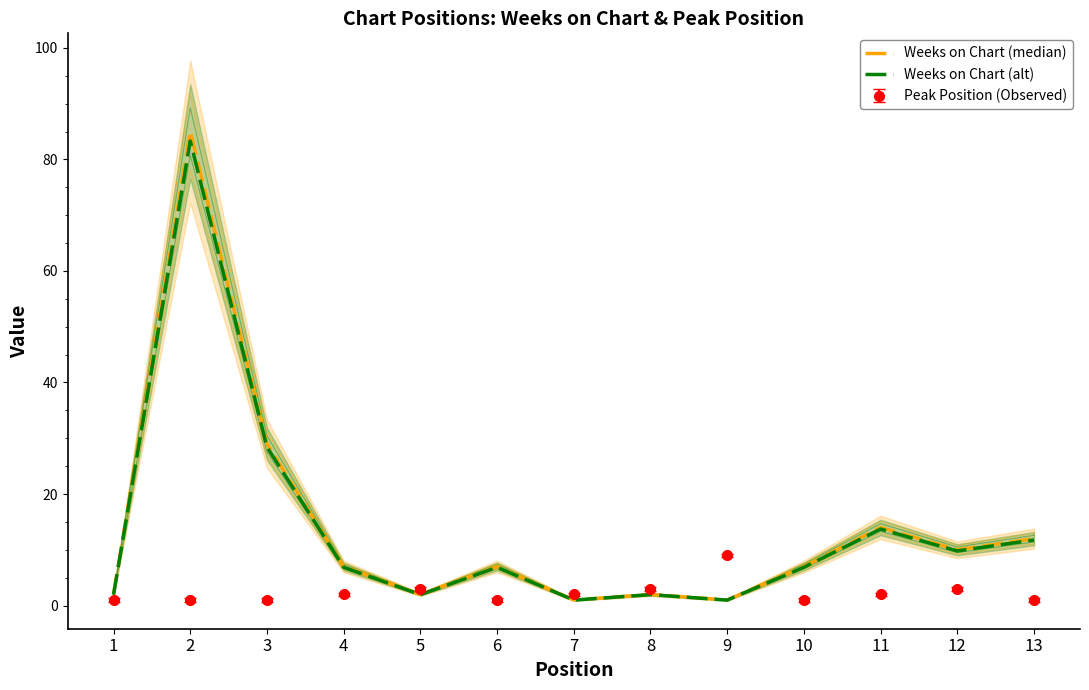

In Weeks on Chart (median), how many points are lower than both neighbors (excluding endpoints)?

4